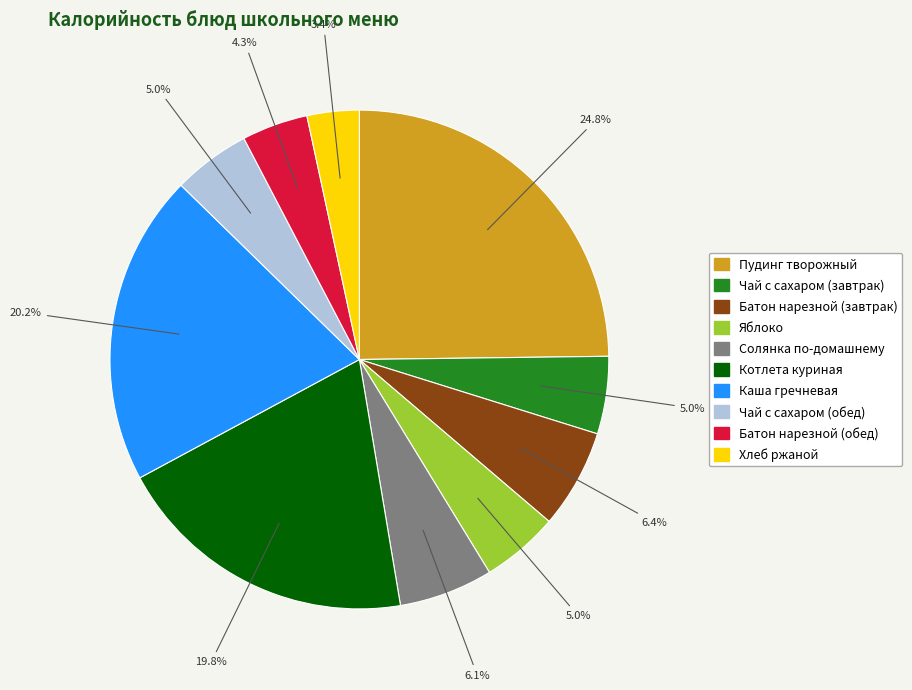

To the nearest percent, what portion does Батон нарезной (завтрак) represent?

6%